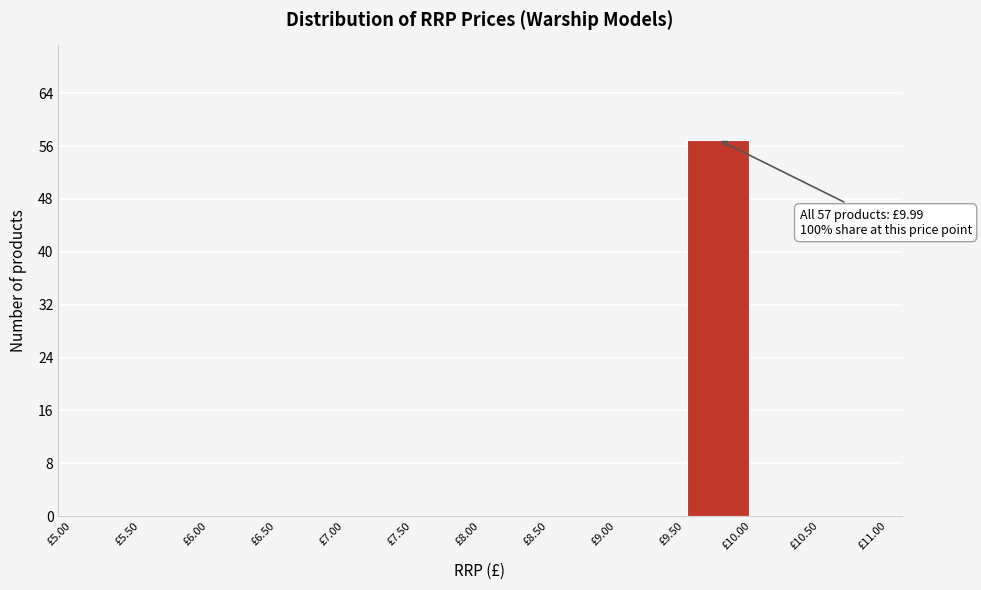

Which range on the x-axis has the tallest bar?

9.5 to 10.0